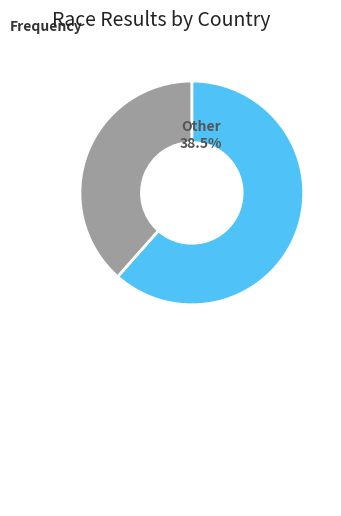

The UKR slice represents 1% of the pie. True or false?

False